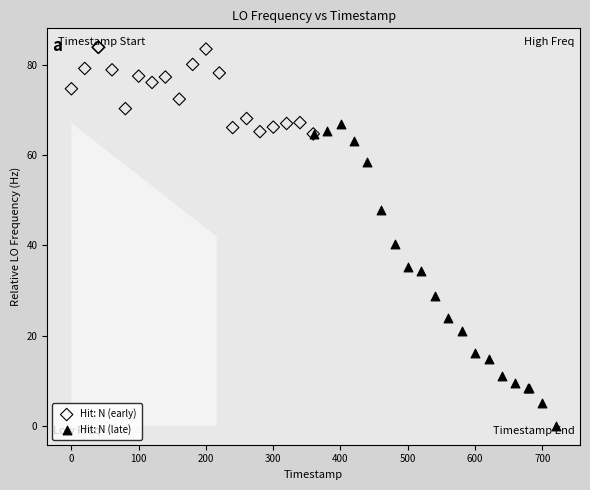

Which series reaches the minimum Y coordinate?

Hit: N (late)